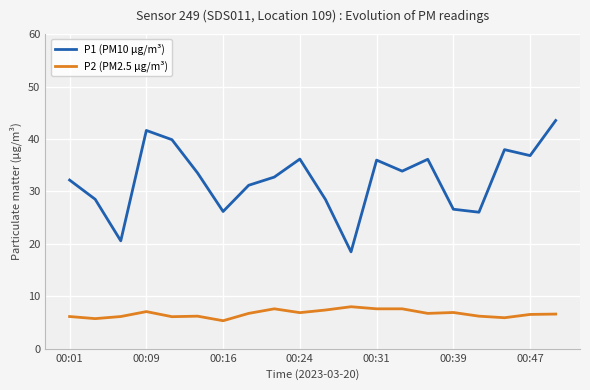

Which series has the widest spread of values?

P1 (PM10 μg/m³)